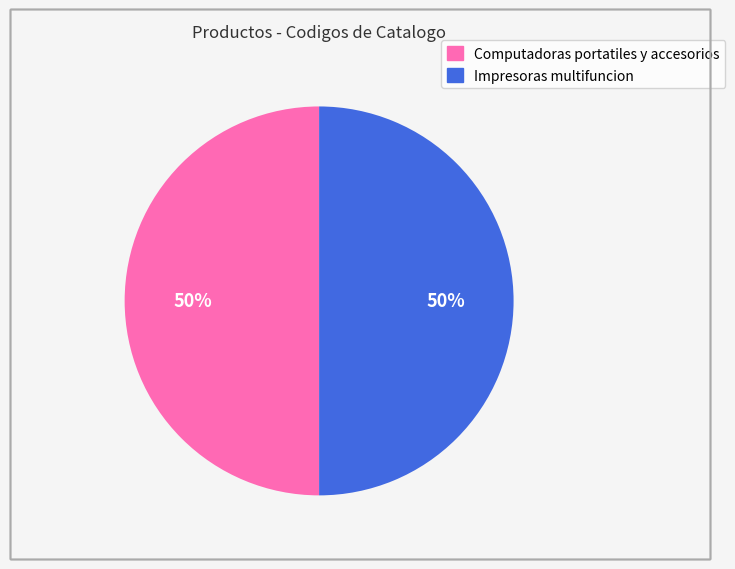

Is it true that Computadoras portatiles y accesorios is 62% of the pie?

False